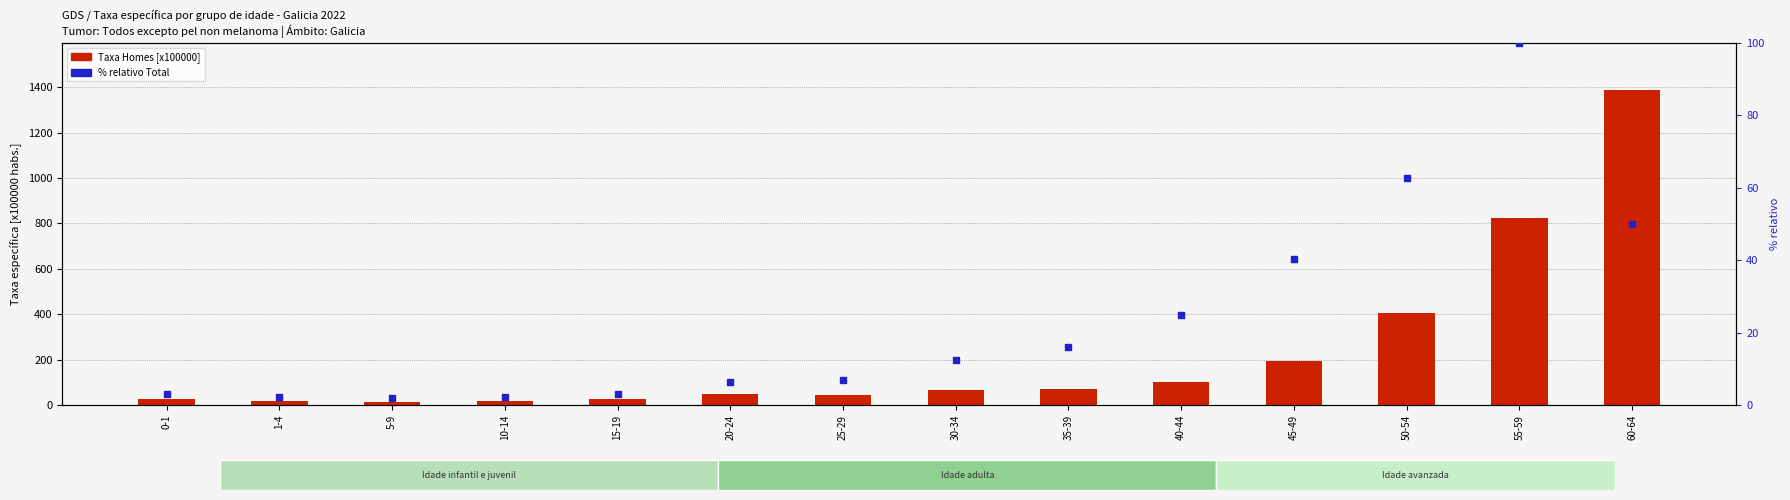

At how many categories does at least one series exceed 777?

2